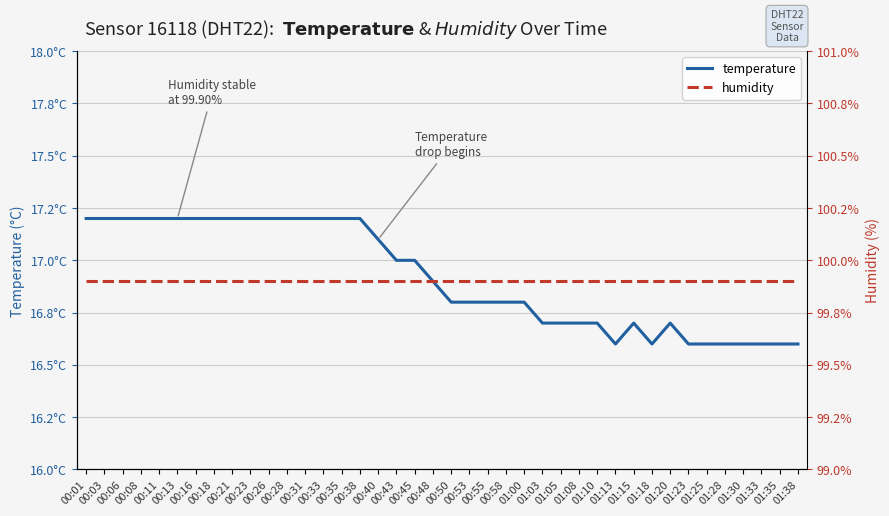

True or false: temperature and humidity cross at least once.

False